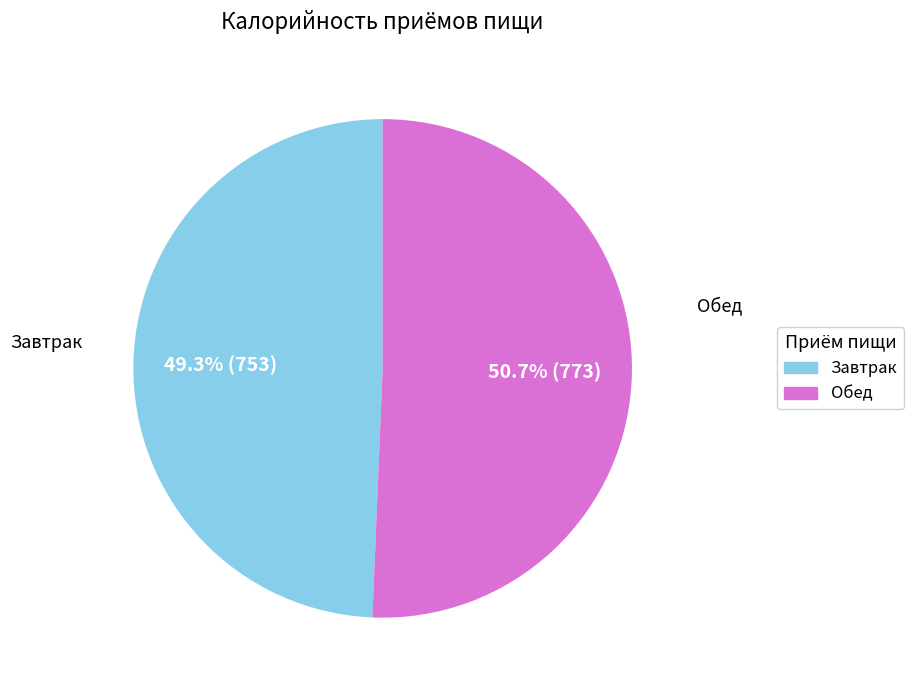

To the nearest percent, what is the average slice percentage?

50%